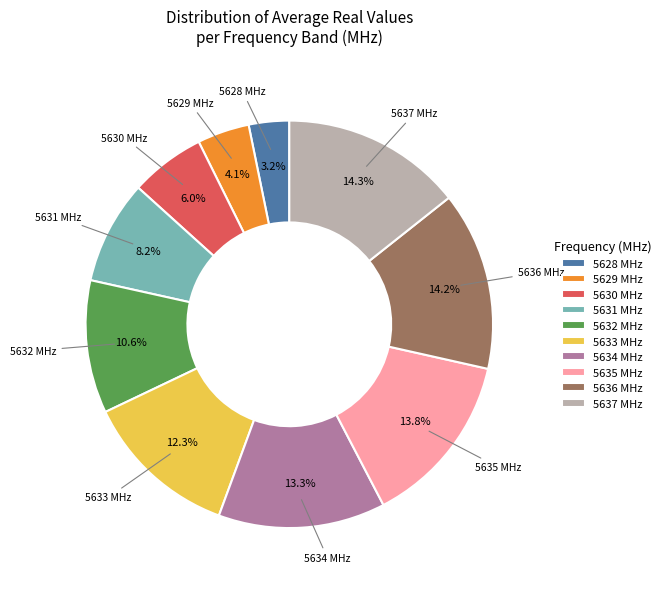

Approximately how many times larger is the value at 5637 MHz compared to 5635 MHz?

1.0